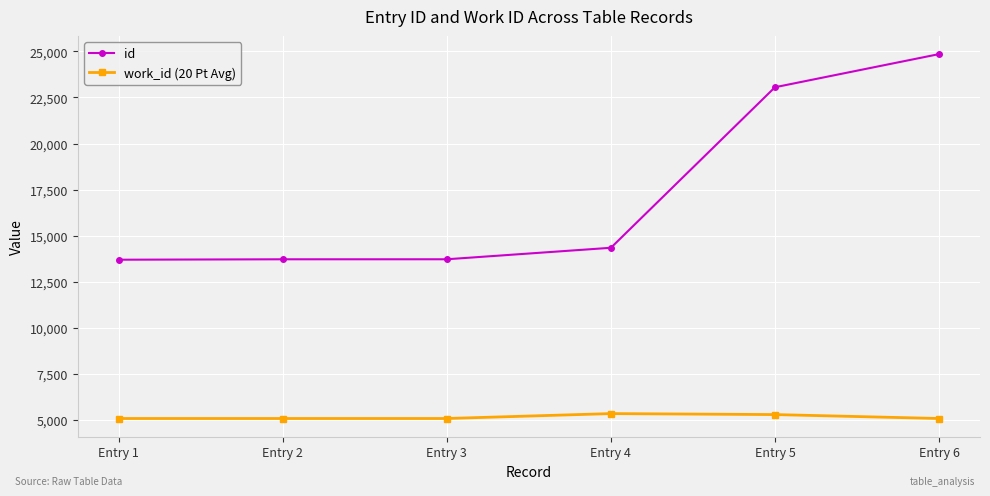

What is the spread (max minus min) of values at Entry 2?

8634